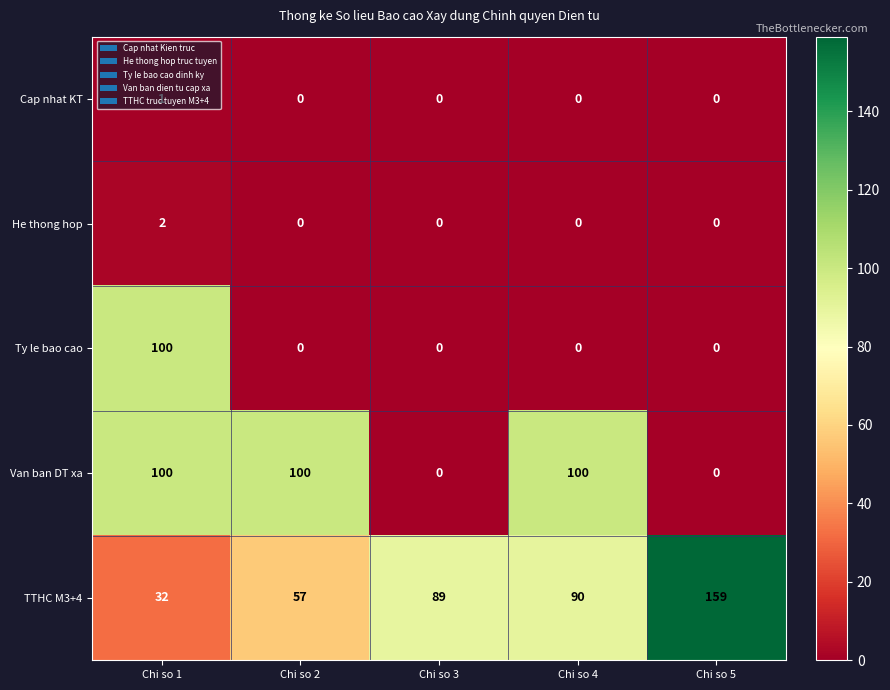

Which category has the highest value in the TTHC M3+4 series?

Chi so 5